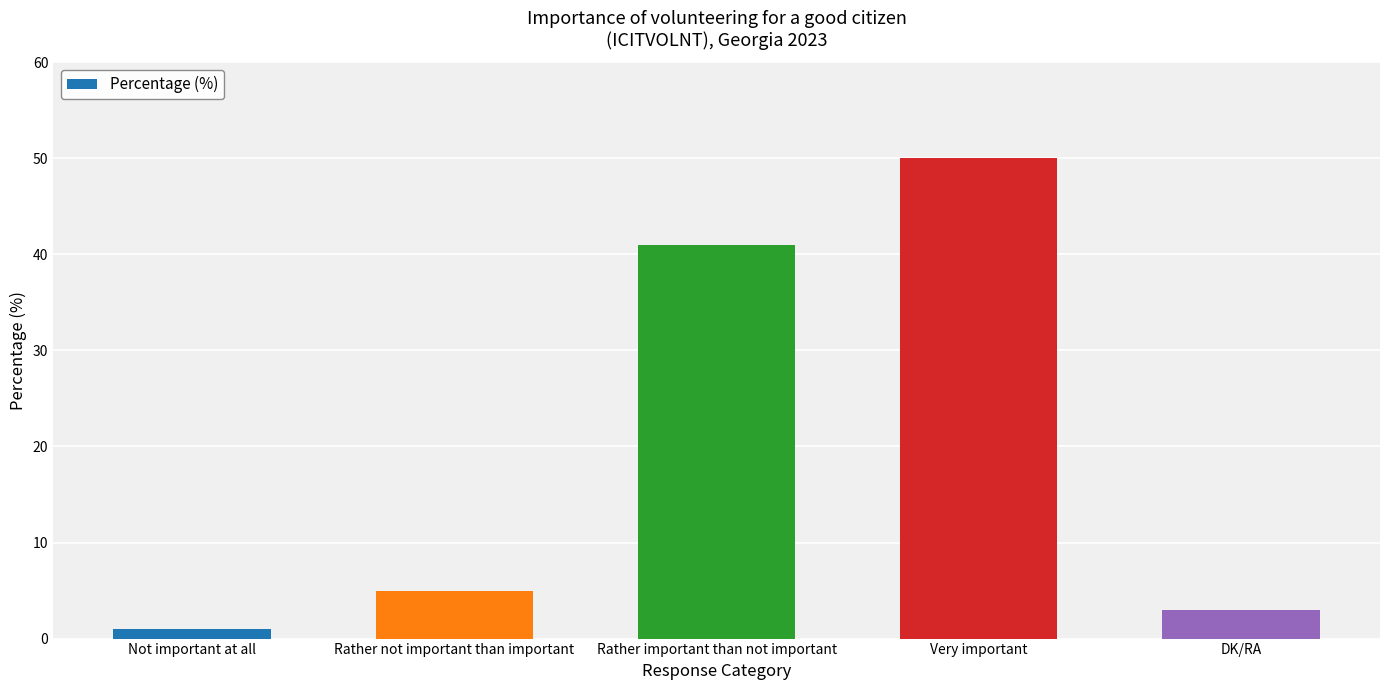

Reading left to right, what are all the values shown in this chart?

1	5	41	50	3